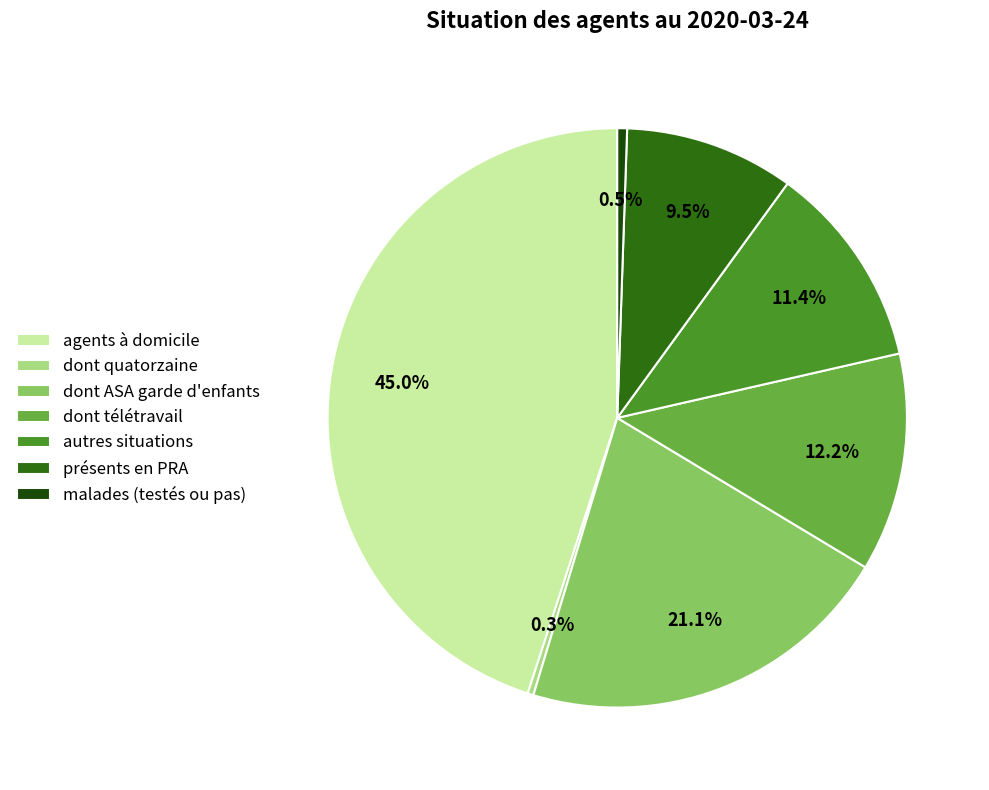

What percentage is the dont télétravail slice, to the nearest percent?

12%